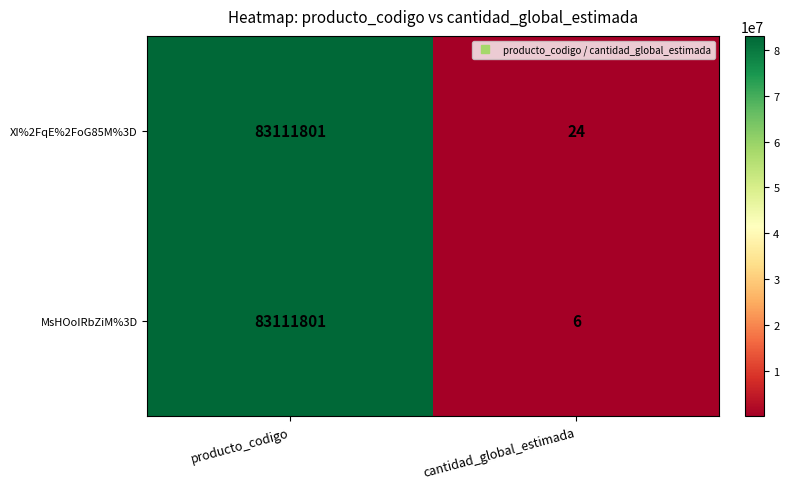

At which label does XI%2FqE%2FoG85M%3D reach its minimum?

cantidad_global_estimada